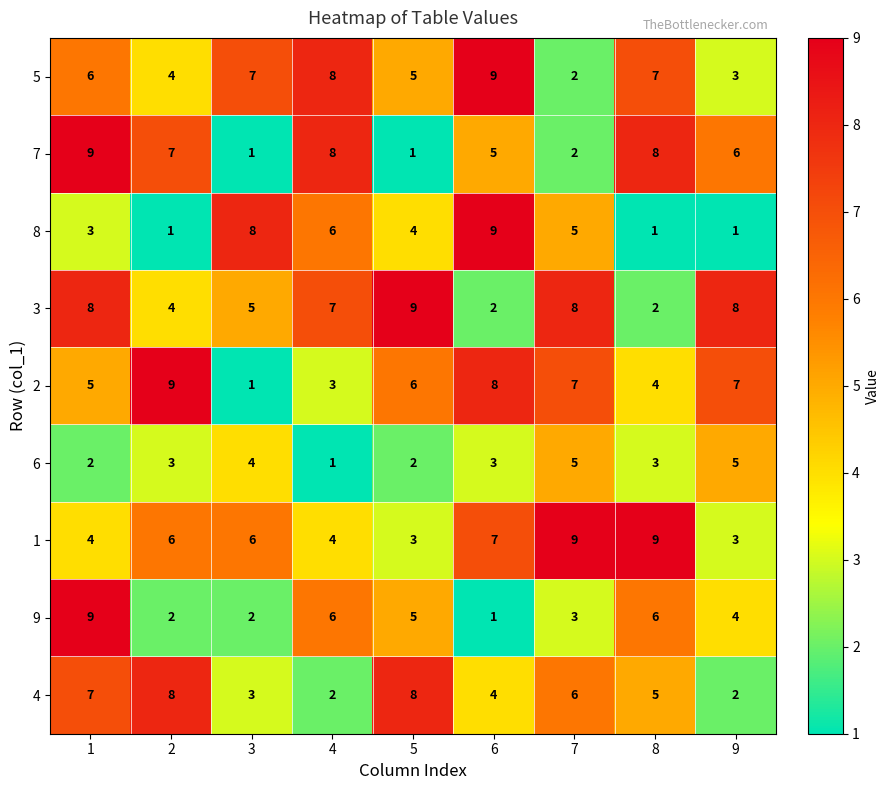

Which category has the highest value in the 5 series?

6